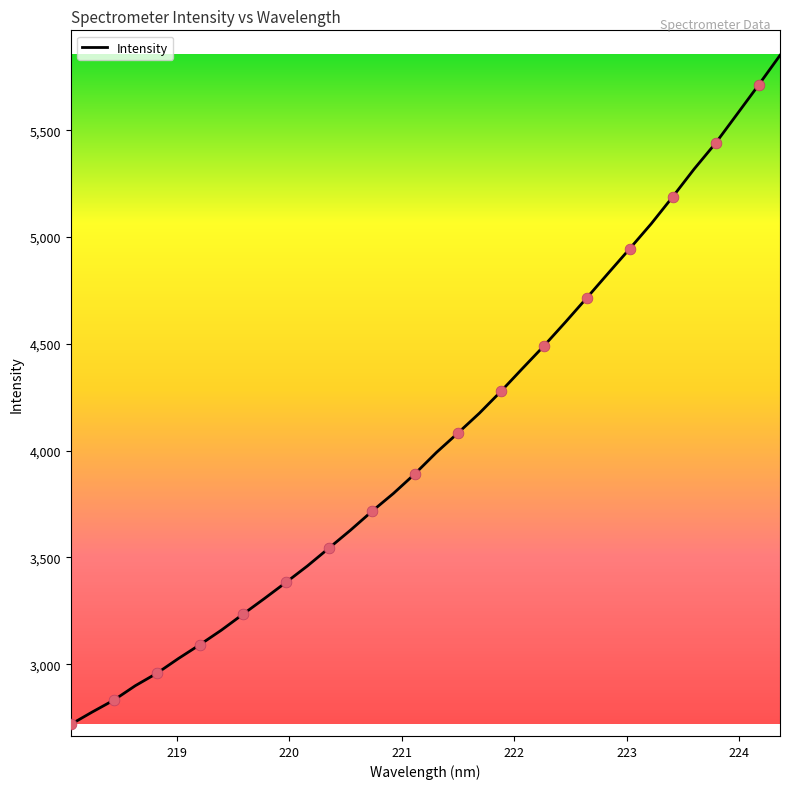

What is the difference between the maximum and minimum values?

3132.7